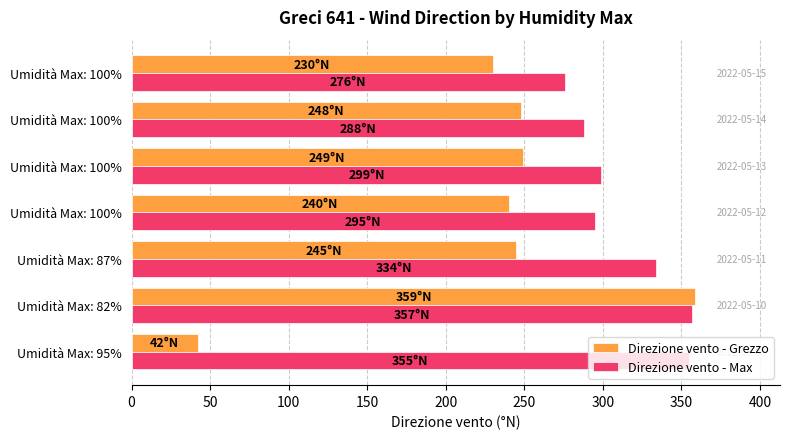

What are all the series names shown in the legend?

Direzione vento - Grezzo, Direzione vento - Max